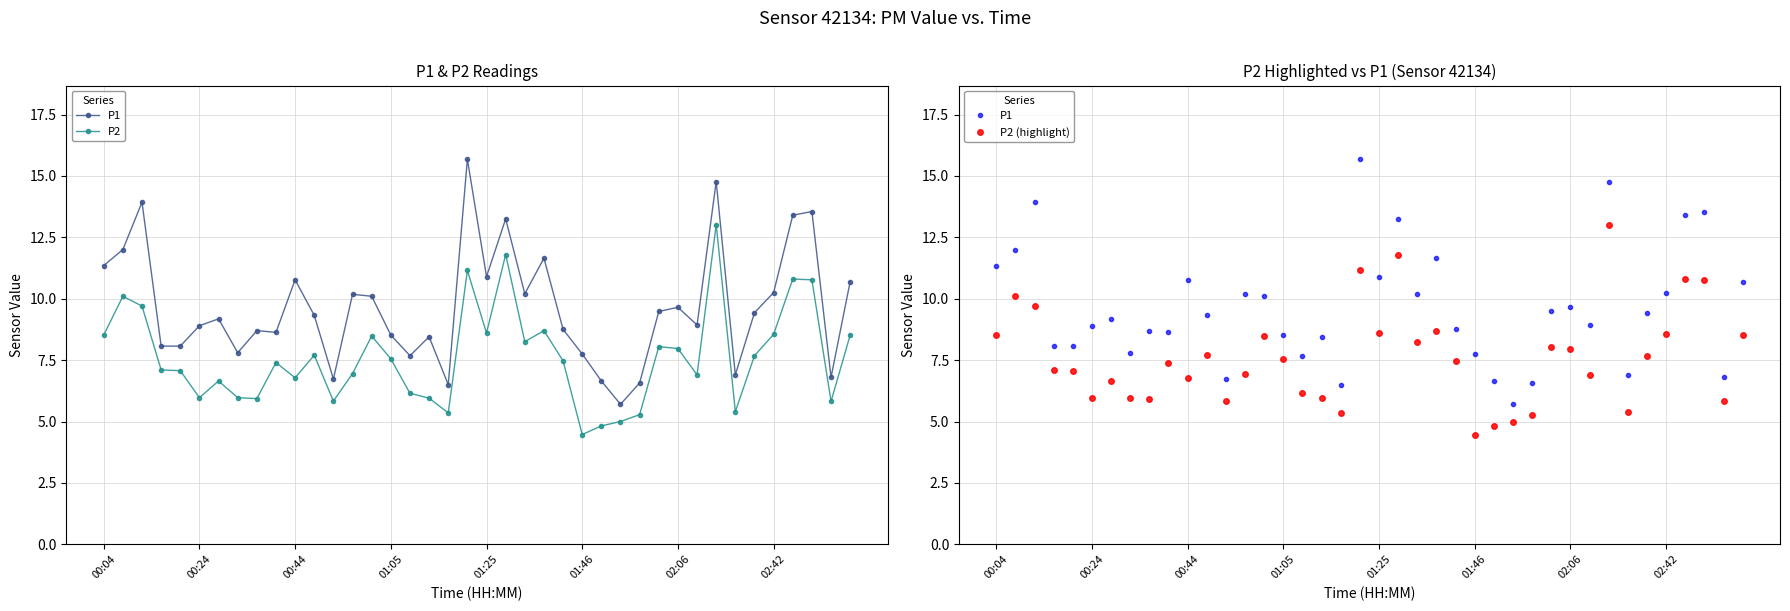

How many data points does each series have?

40